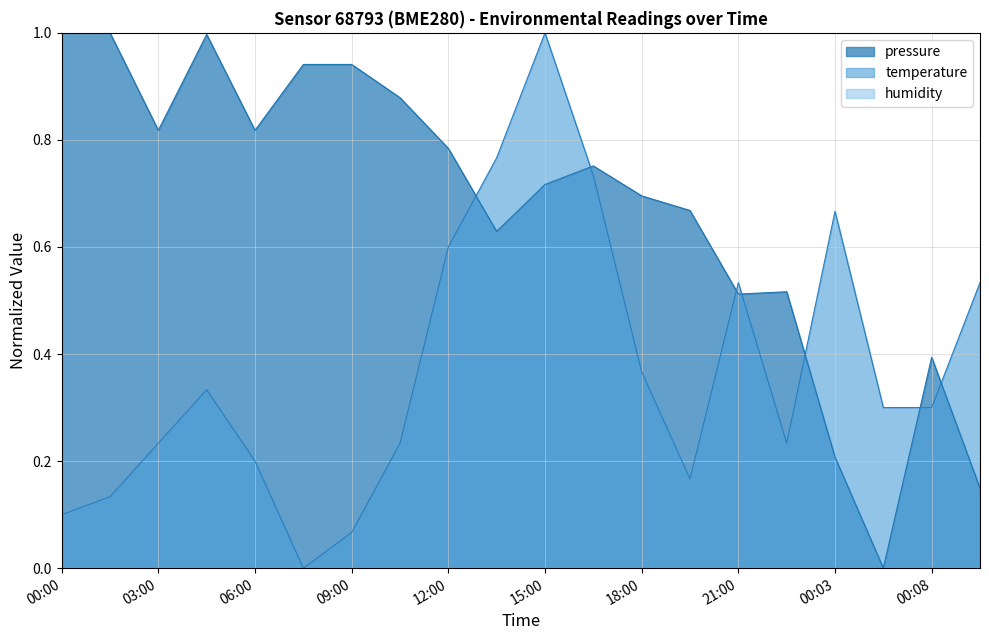

Between which two adjacent categories do pressure and temperature first intersect?

12:00 and 13:30